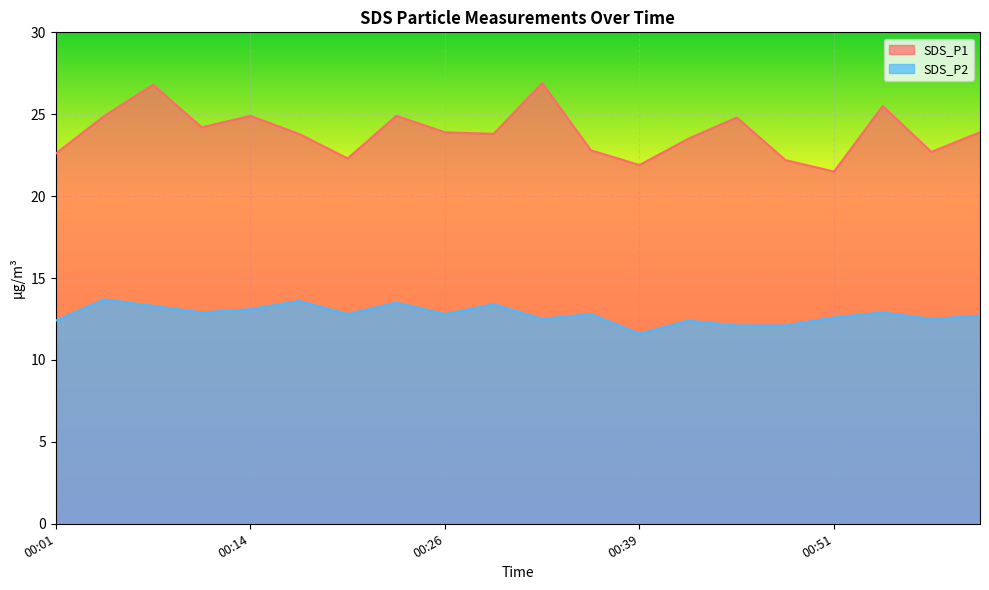

What is the label of the 4th point from the left?

00:11